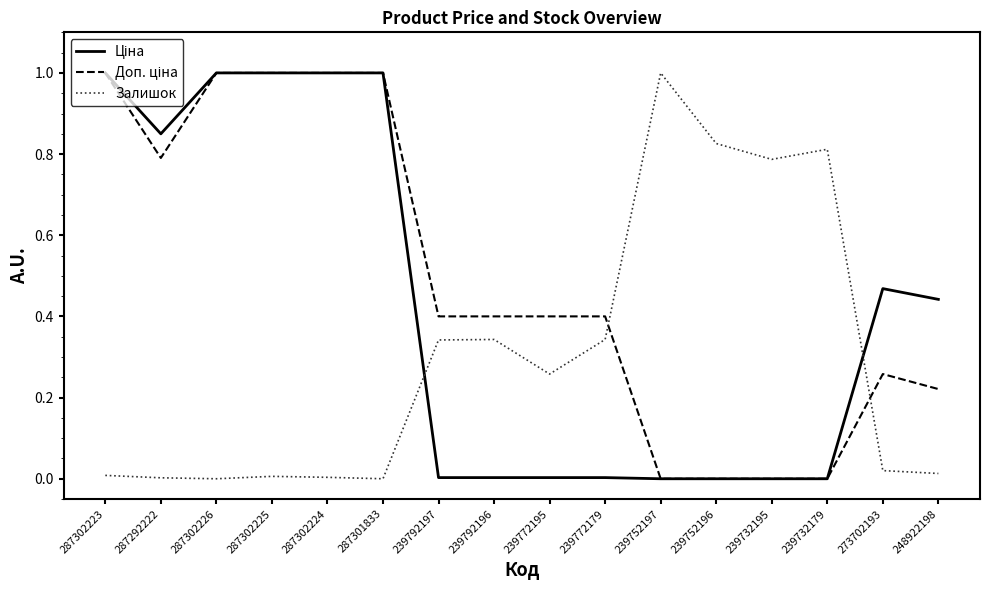

Between 239792196 and 239752197, which series saw the biggest shift?

Залишок